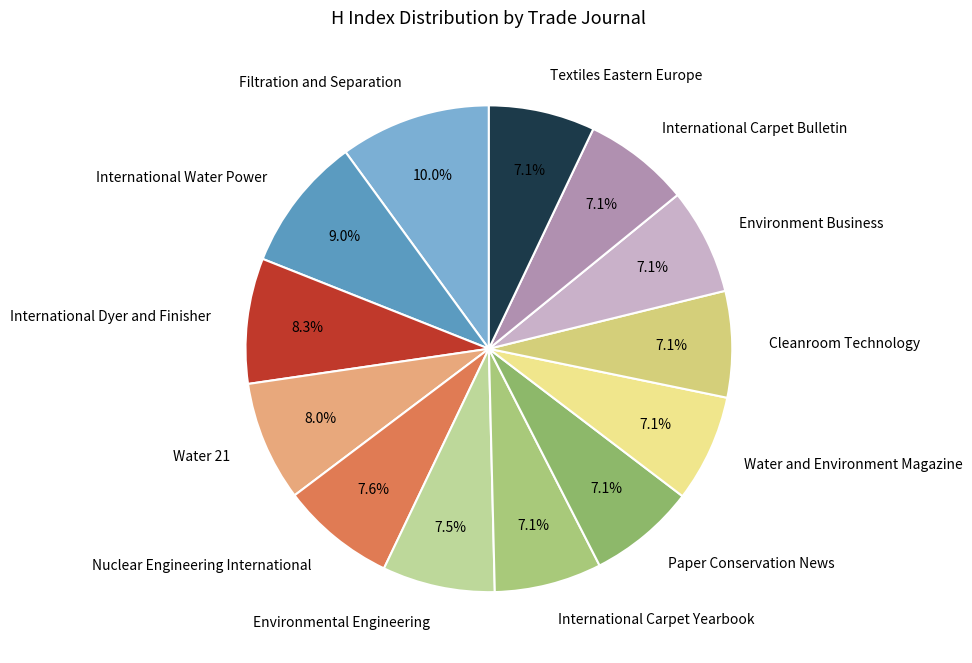

What is the ratio of the value at Paper Conservation News to the value at Nuclear Engineering International?

0.9